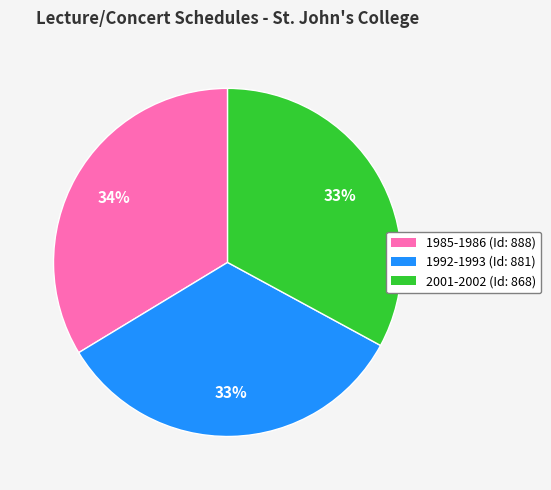

Do 2001-2002 (Id: 868) and 1985-1986 (Id: 888) together represent more than half of the pie?

Yes